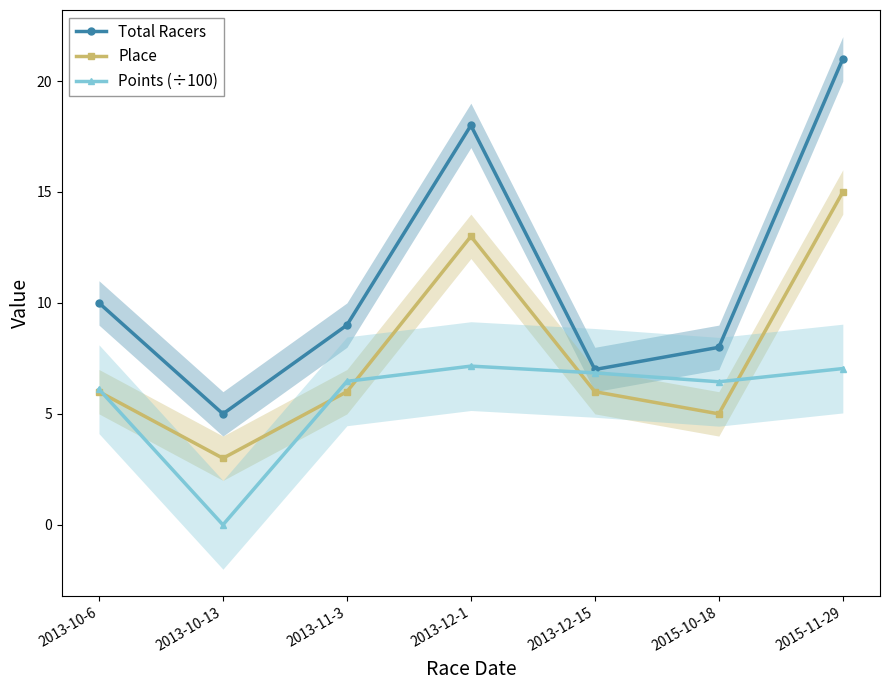

Which category has the lowest value across all series?

2013-10-13